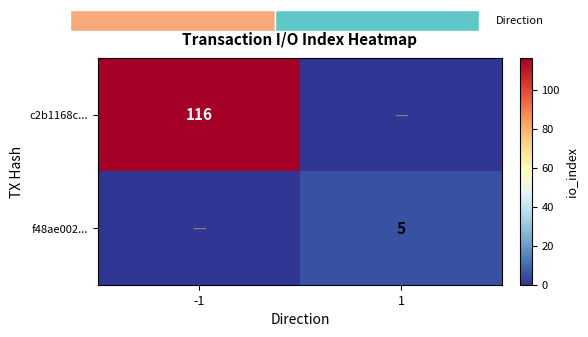

What is the difference between the highest and lowest values at 1?

5